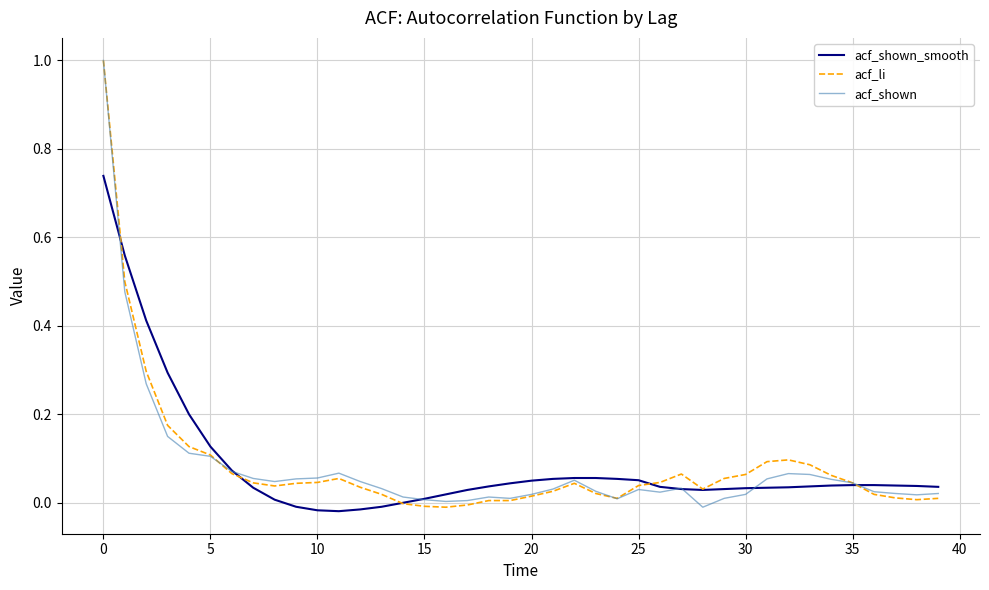

What is the greatest value displayed?

1.0